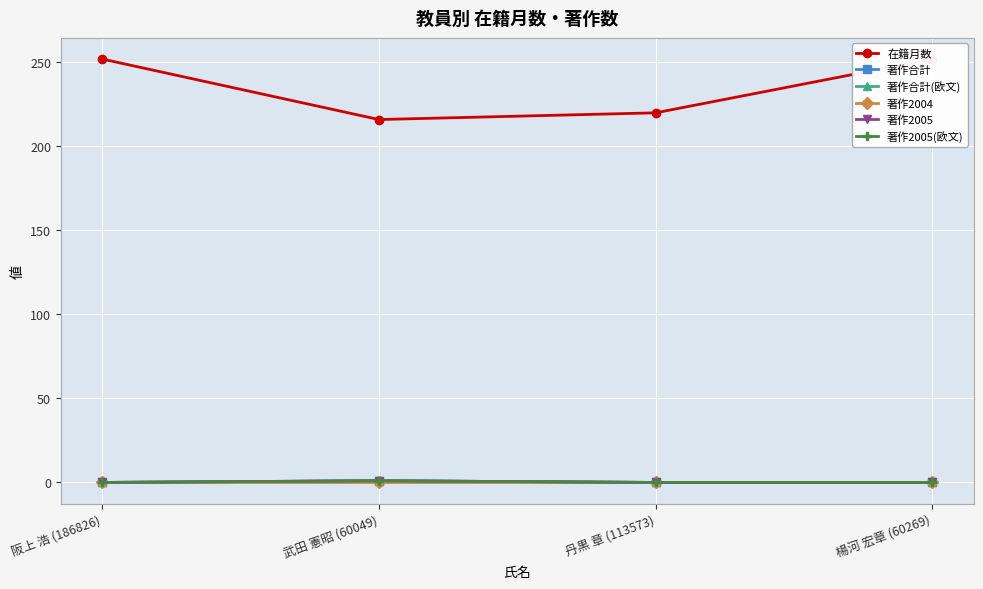

True or false: 在籍月数 and 著作2005 cross at least once.

False